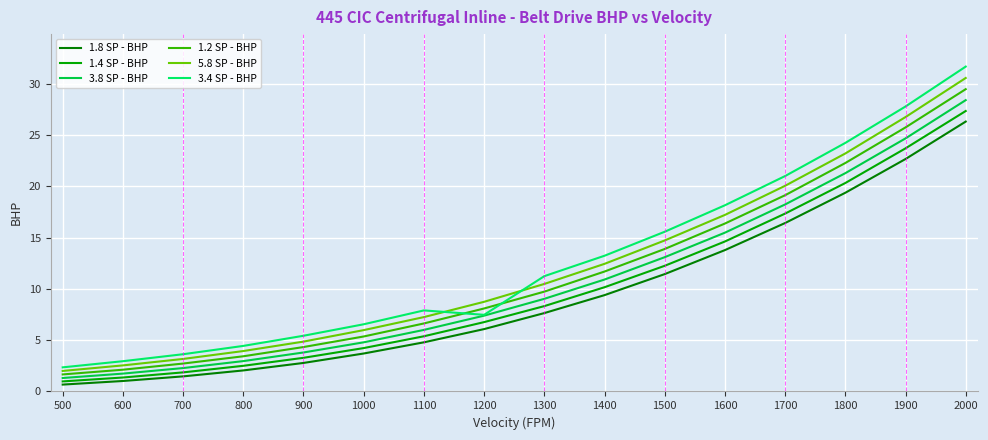

Which series has the largest range (max minus min)?

3.4 SP - BHP